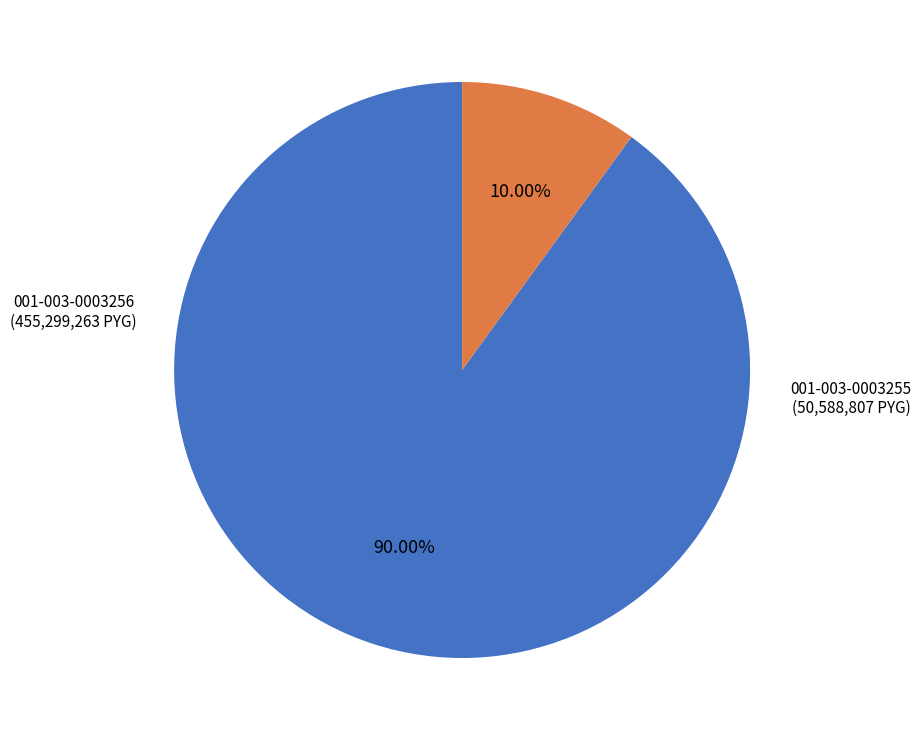

Is there any slice that represents more than half of the pie?

Yes